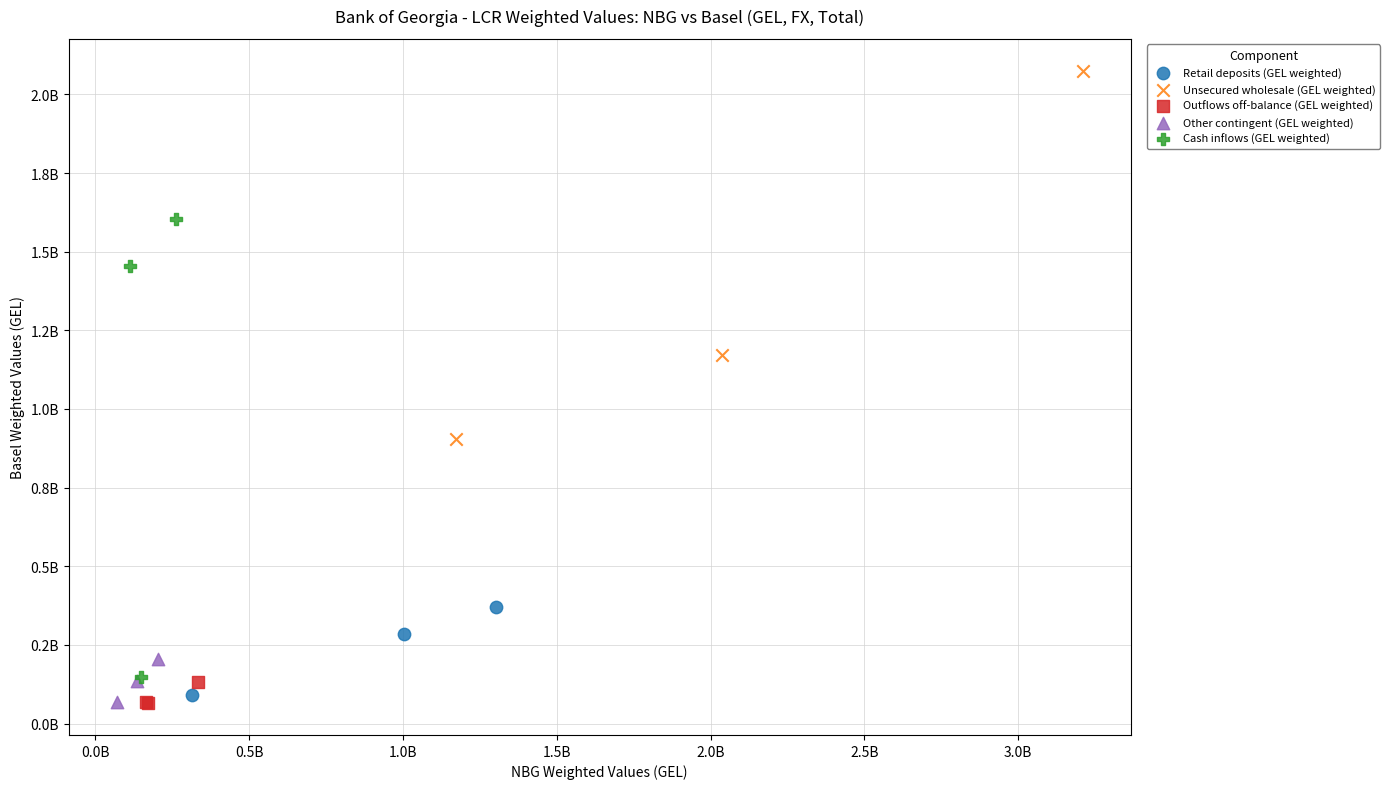

What are all the series names shown in the legend?

Retail deposits (GEL weighted), Unsecured wholesale (GEL weighted), Outflows off-balance (GEL weighted), Other contingent (GEL weighted), Cash inflows (GEL weighted)